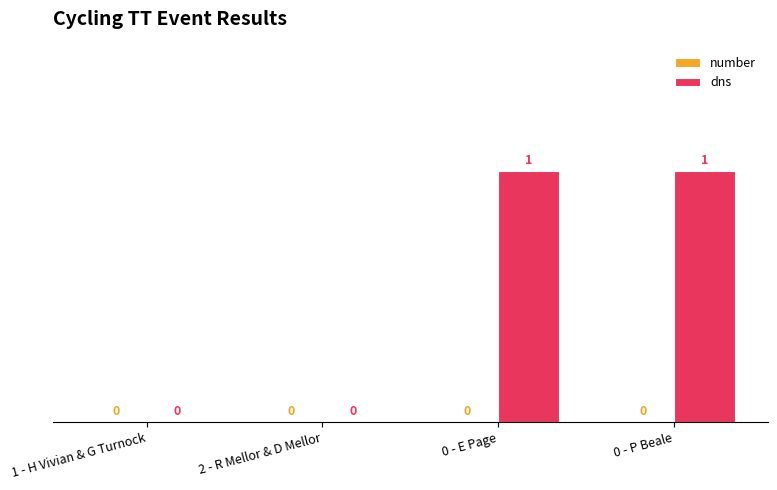

Reading left to right, what are all the values shown in this chart?

1 - H Vivian & G Turnock=0	2 - R Mellor & D Mellor=0	0 - E Page=1	0 - P Beale=1